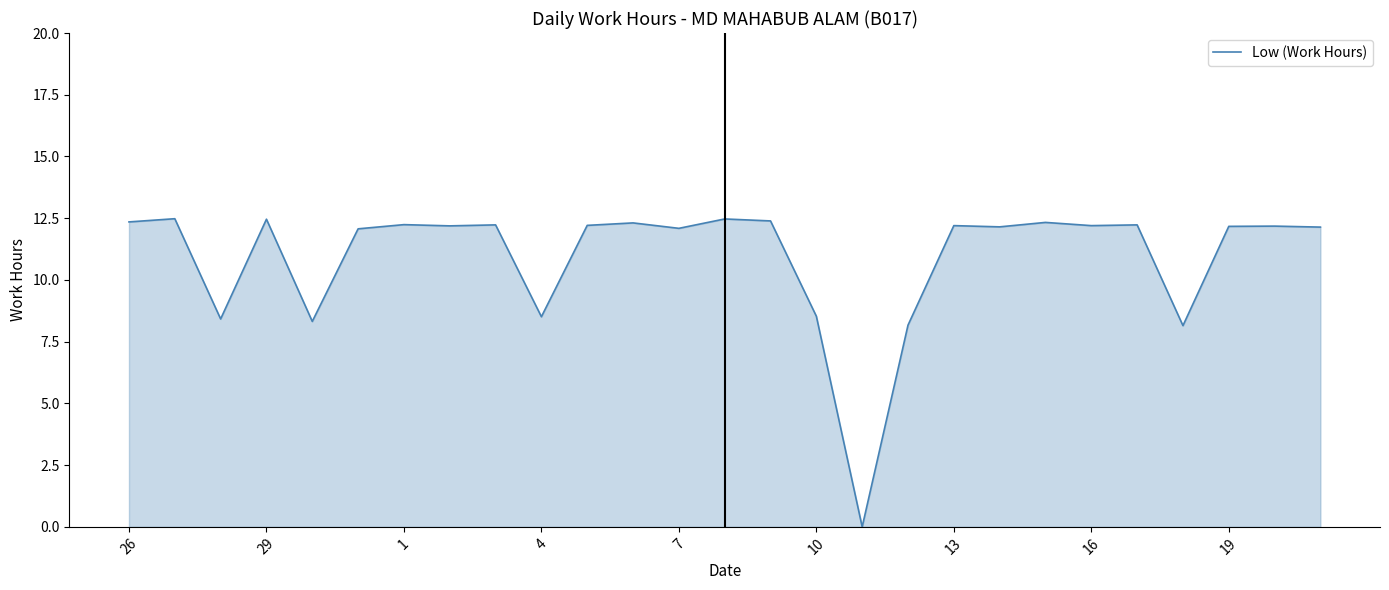

What is the maximum value shown in the chart?

12.5